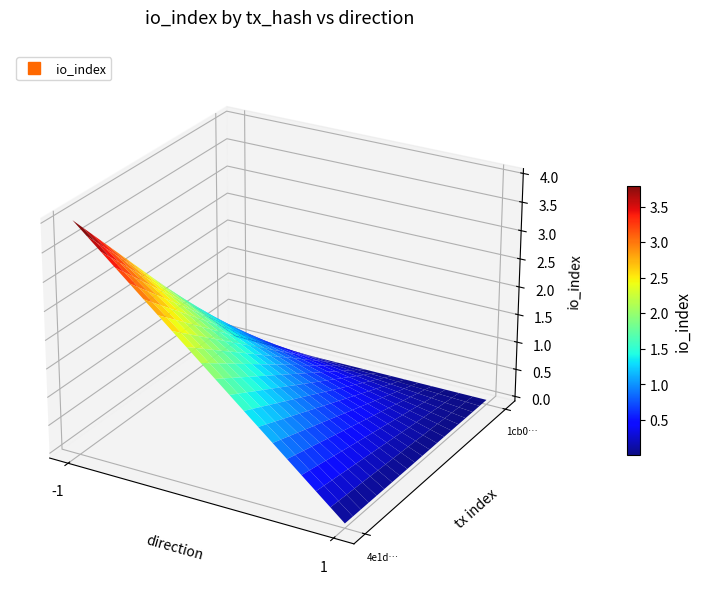

True or false: 1cb0e051beda6804d8c3b4481a2d59439ac2d92 has a value of 0 at io_index.

True